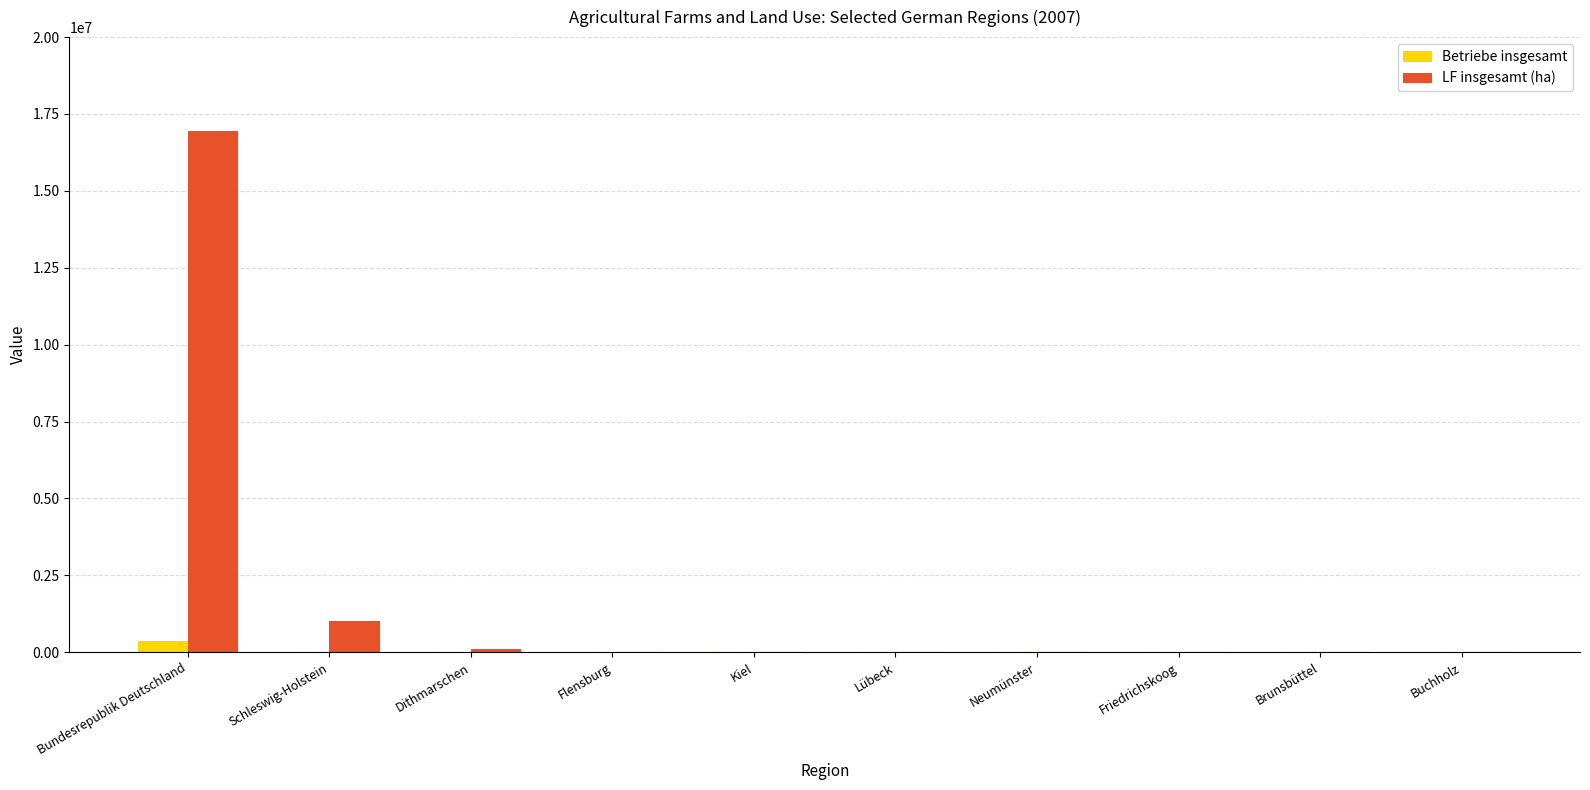

The LF insgesamt (ha) series shows 2287 at Kiel. True or false?

True